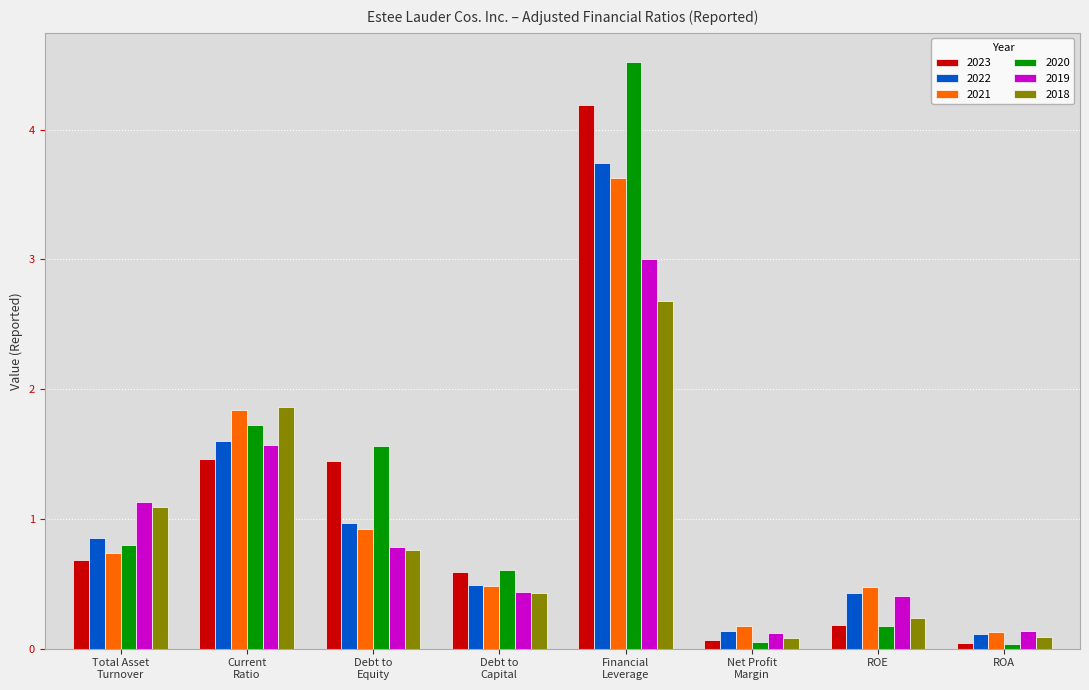

What is the difference between the maximum and minimum values in the 2022 series?

3.6